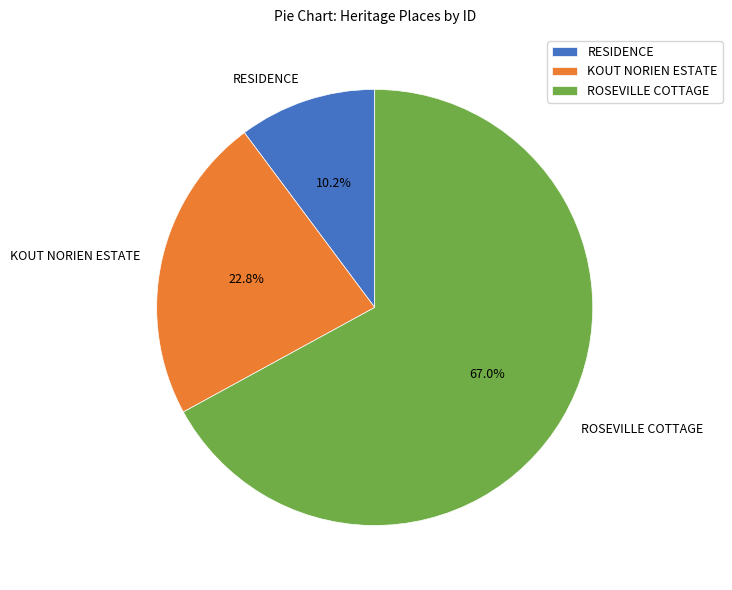

Which has a higher value, ROSEVILLE COTTAGE or KOUT NORIEN ESTATE?

ROSEVILLE COTTAGE